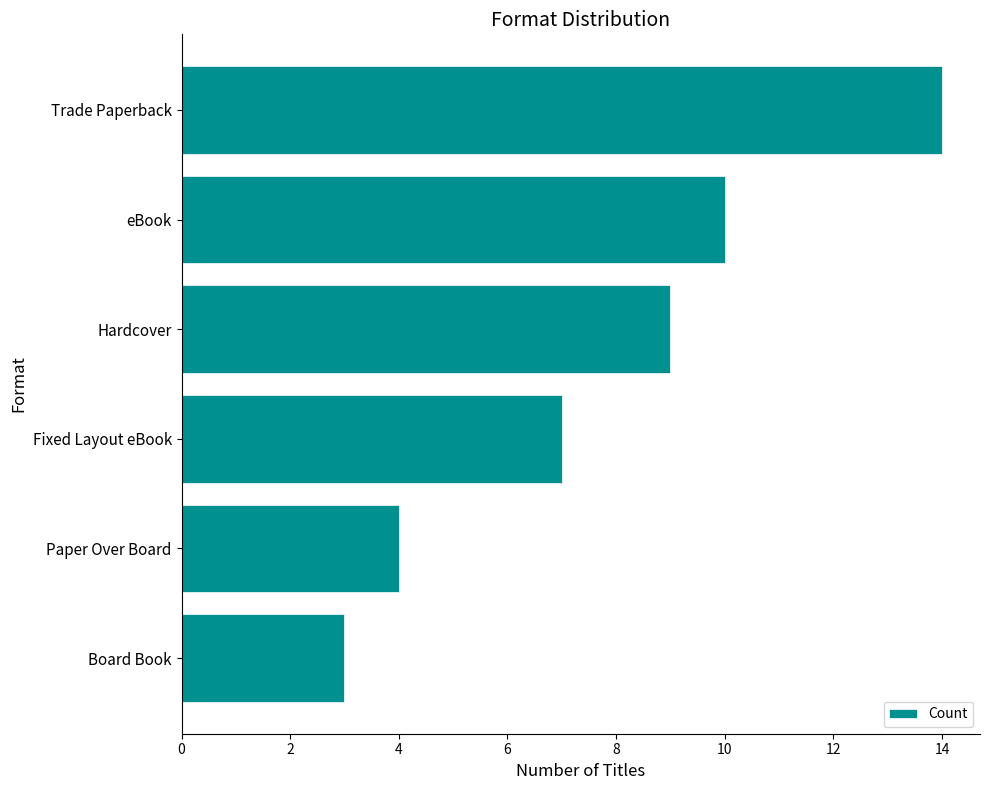

What is the minimum value shown in the chart?

3